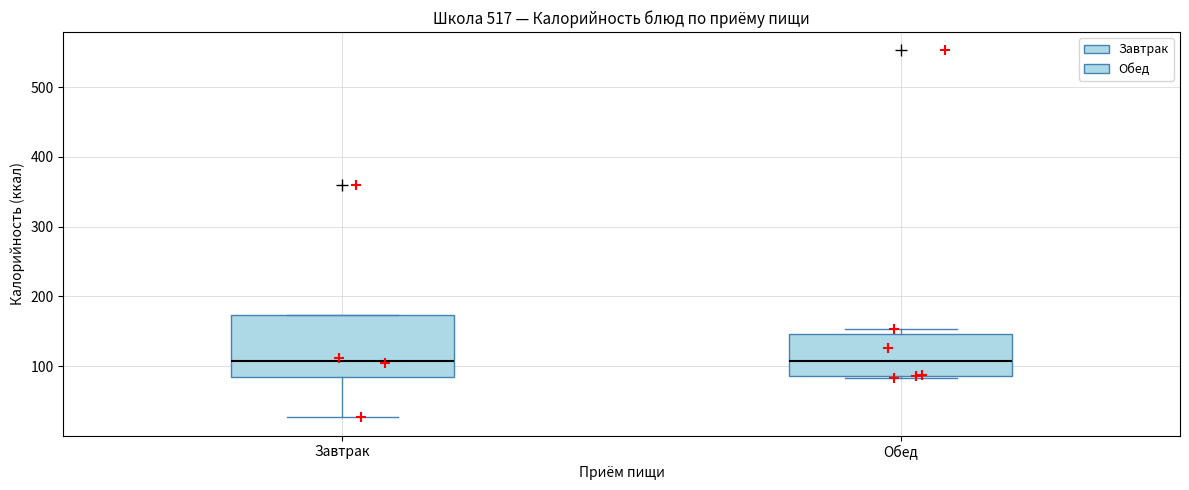

Reading left to right, transcribe this box plot: for each box, give where its median line is, the range the box spans, and where its two whiskers end, as read against the y-axis. The values are not printed on the chart, so give them approximately, as read against the axis.

Завтрак: median 110, box 80 to 170, whiskers 30 to 170
Обед: median 110, box 90 to 150, whiskers 80 to 150 (just above the box's upper edge)